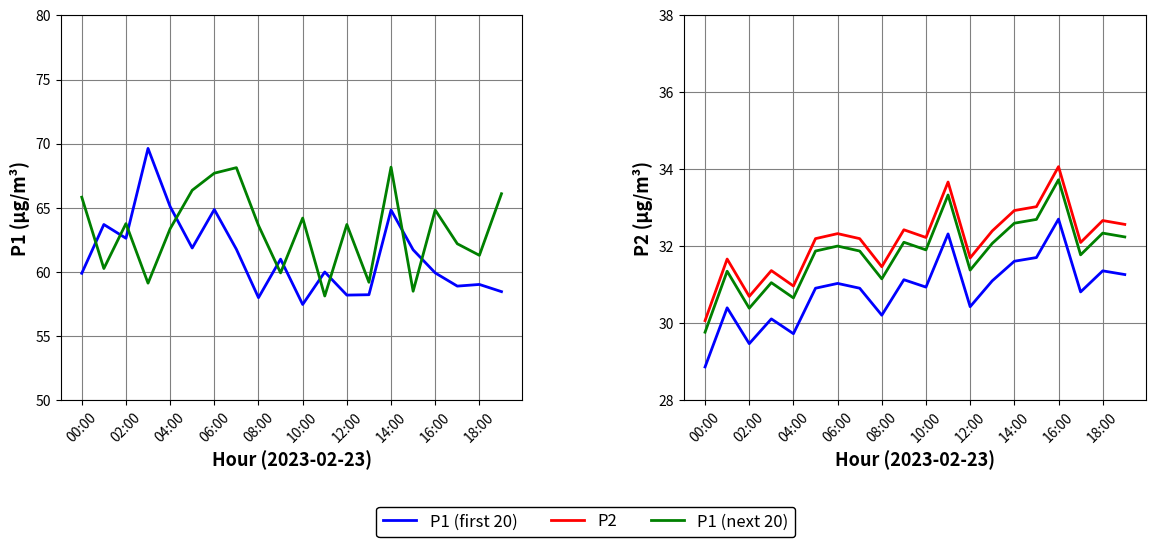

True or false: P2 and P1 (first 20) intersect in this chart.

False